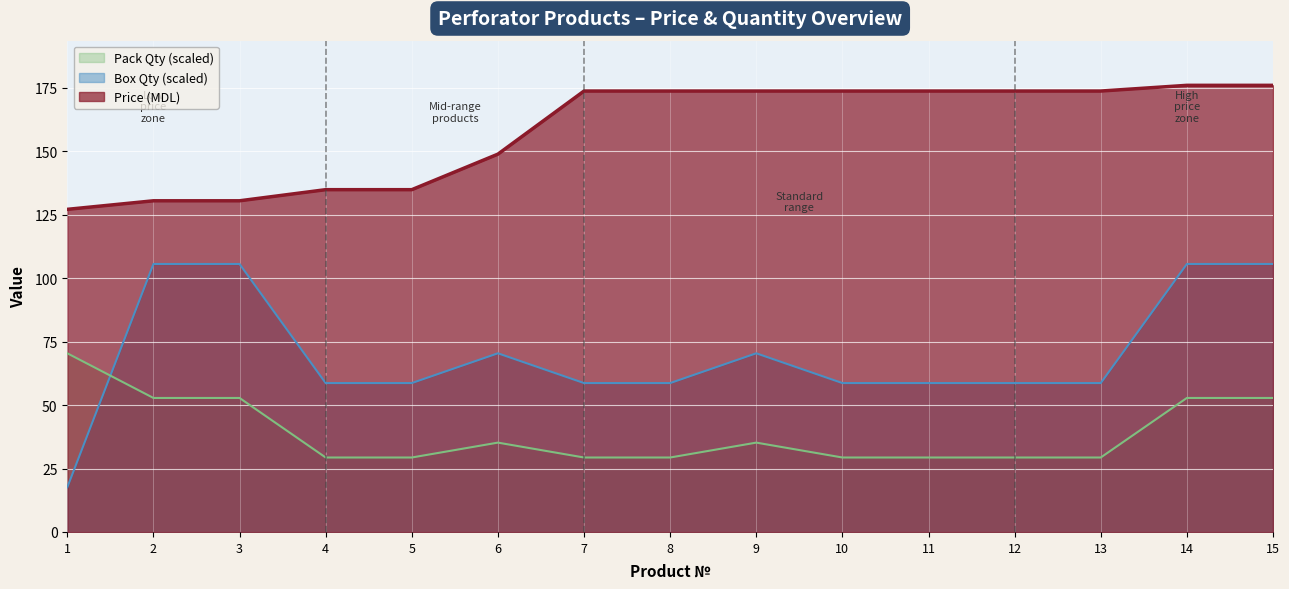

What are all the series names shown in the legend?

Pack Qty (scaled), Box Qty (scaled), Price (MDL)